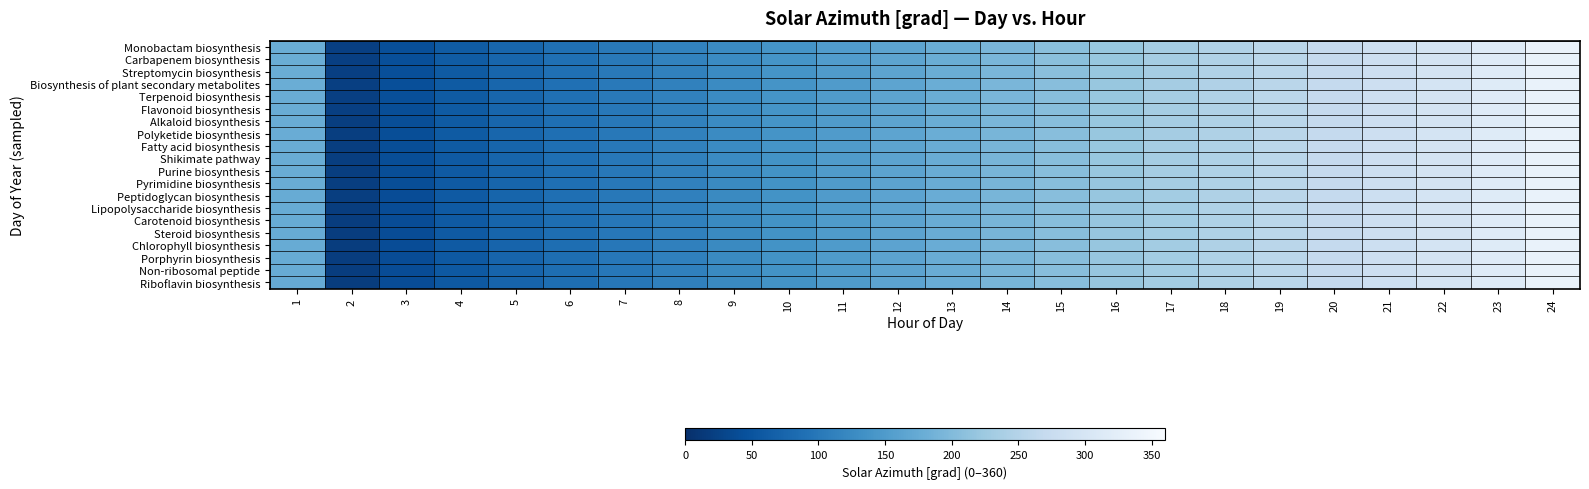

Count the number of data series in this chart.

20